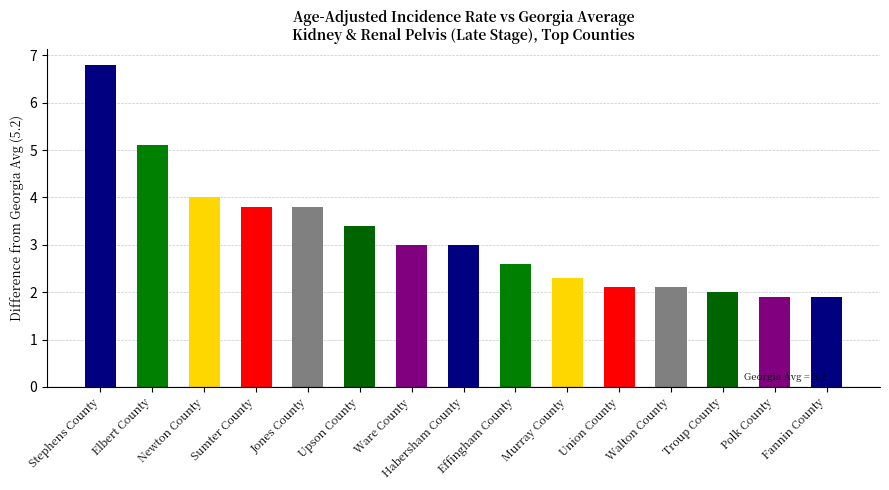

Which category has the highest value across all series?

Stephens County